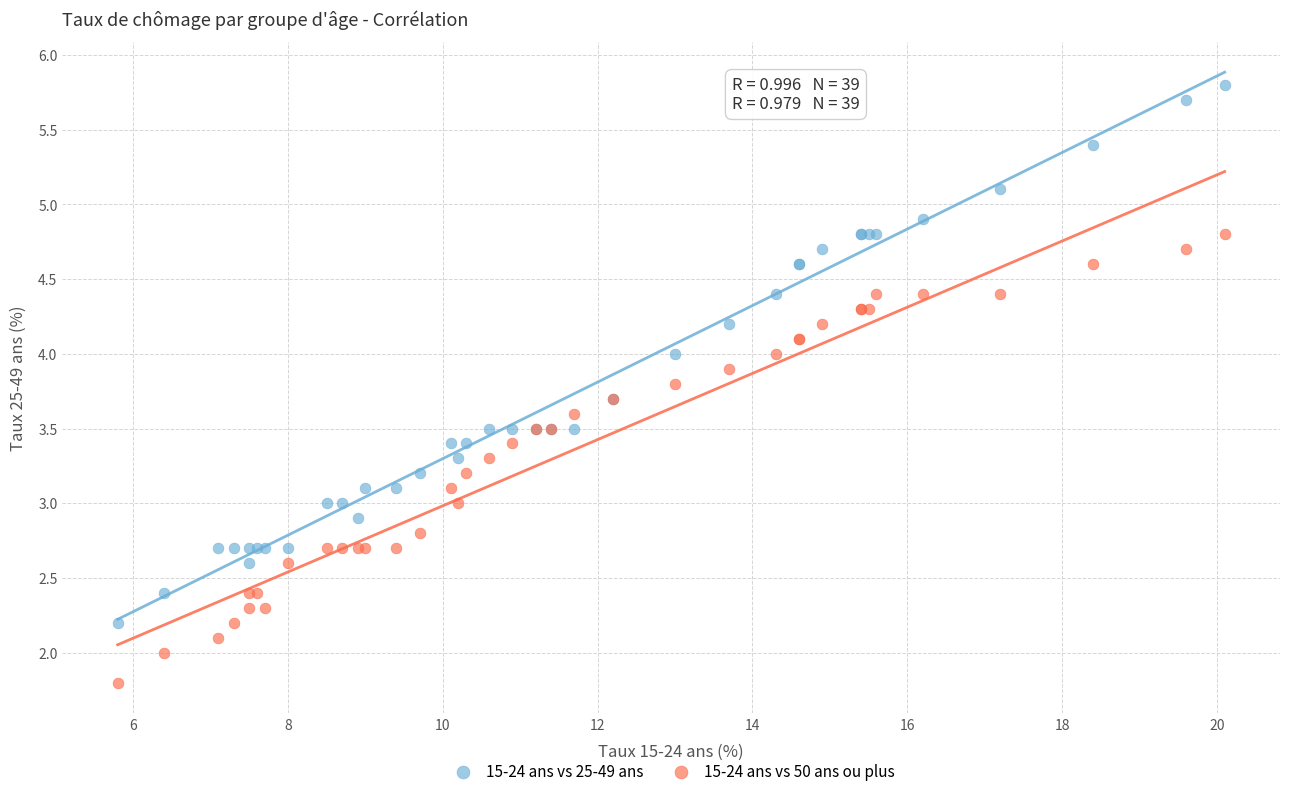

Which series has the widest spread of Y values?

15-24 ans vs 25-49 ans